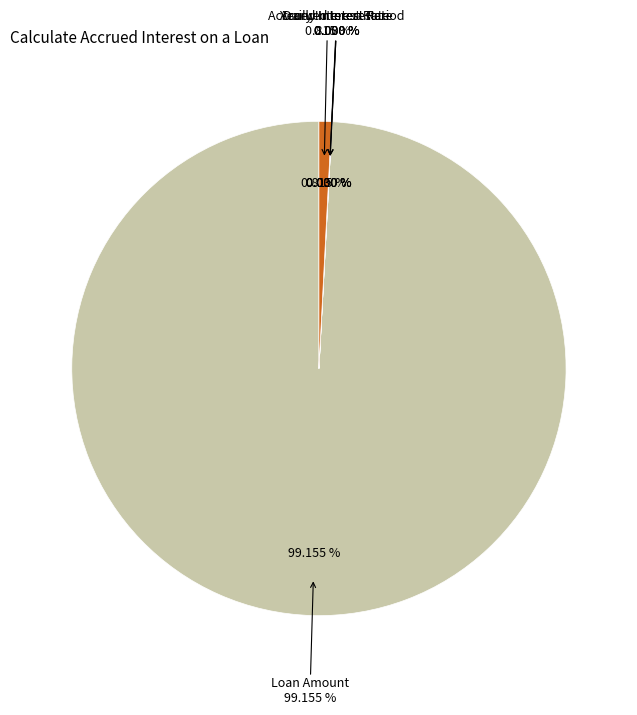

How many slices are in this pie chart?

5